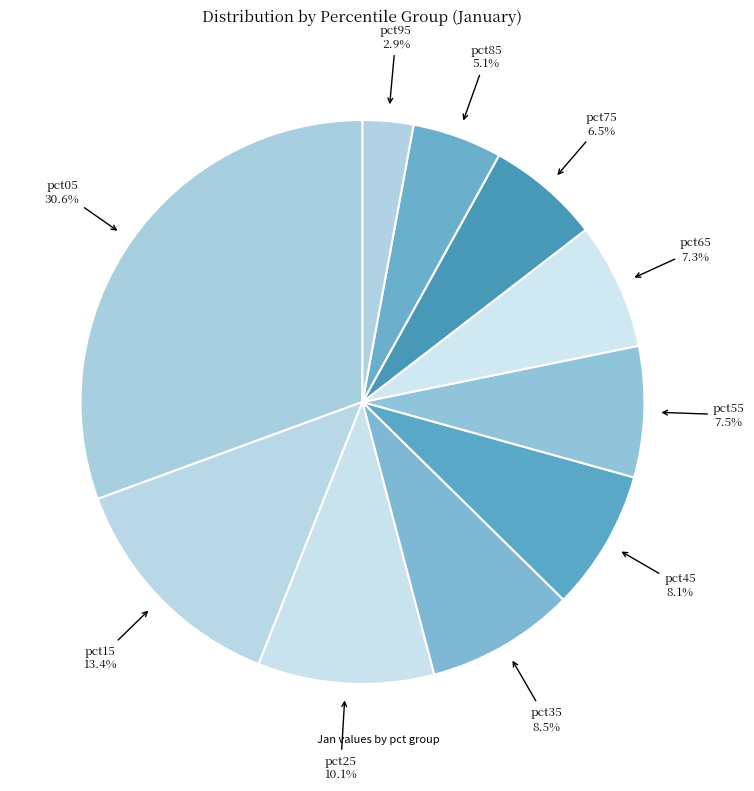

How many slices are in this pie chart?

10